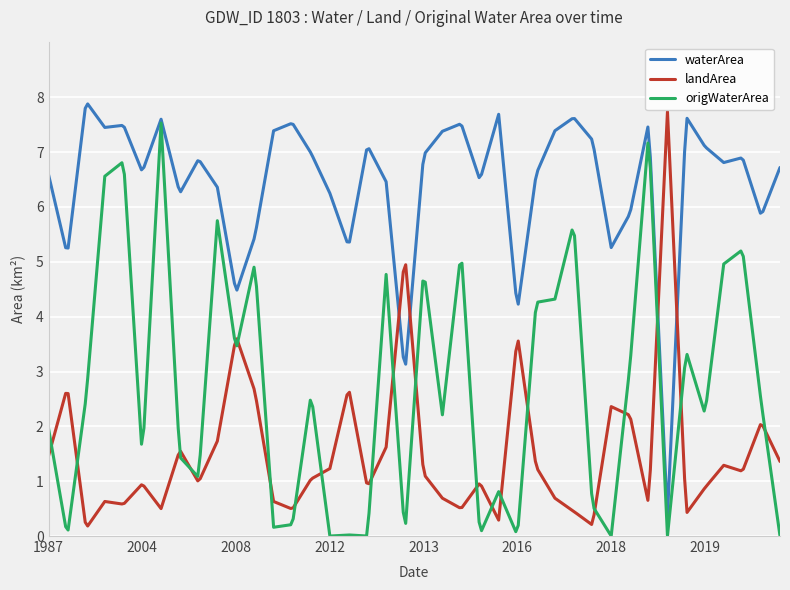

What is the maximum value shown in the chart?

7.9